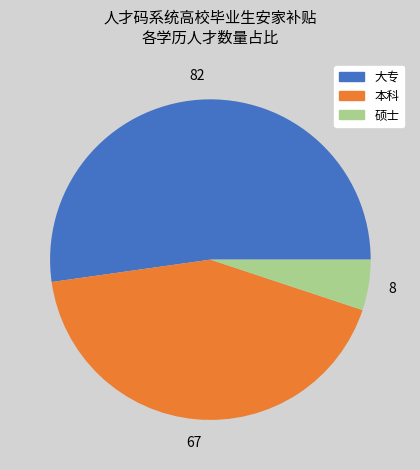

What is the smallest slice in the pie chart?

硕士